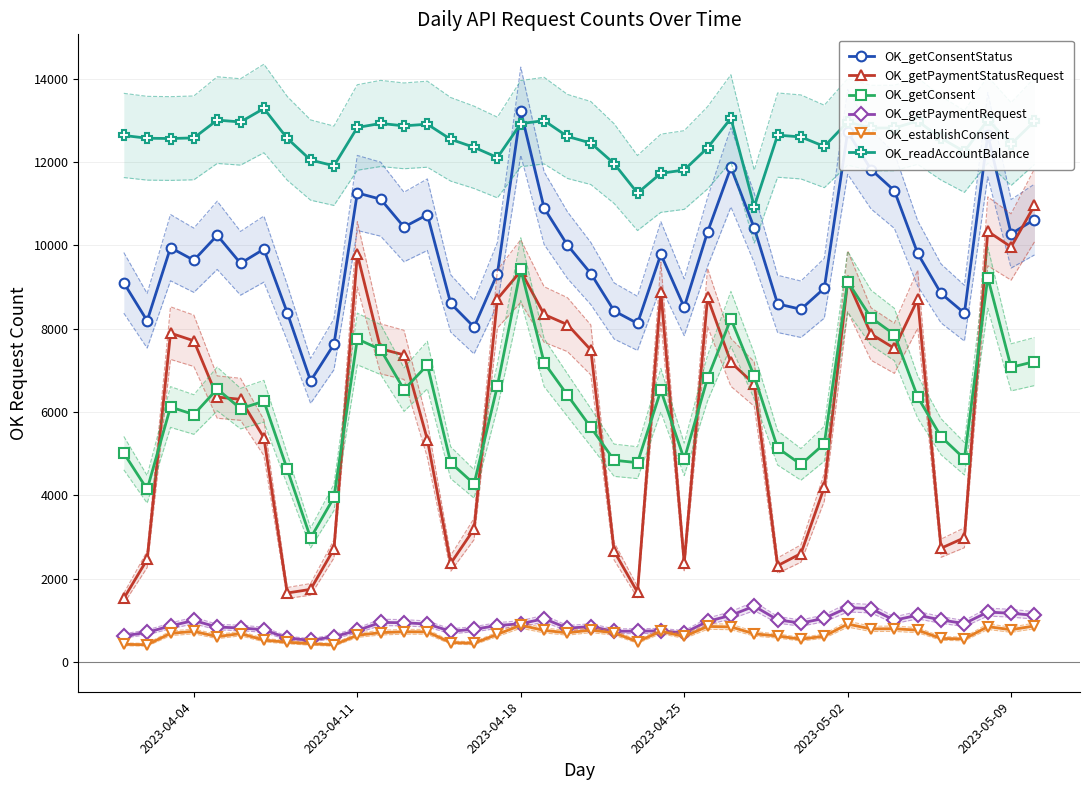

How many interior local valleys does the OK_getPaymentStatusRequest series have?

8